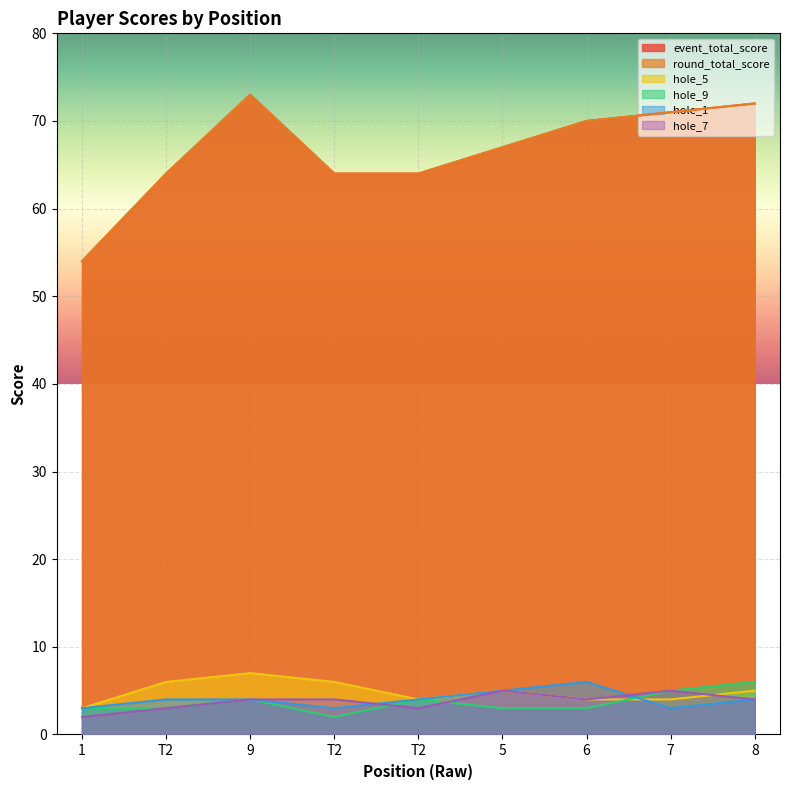

Count the hole_9 values in the range 3 to 4.

6